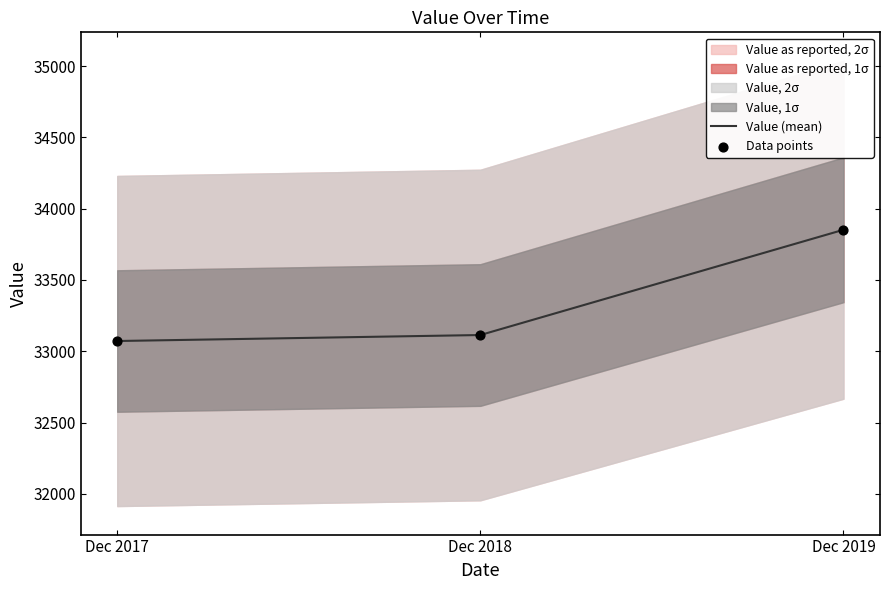

At which category is the sum across all series the highest?

Dec 2019